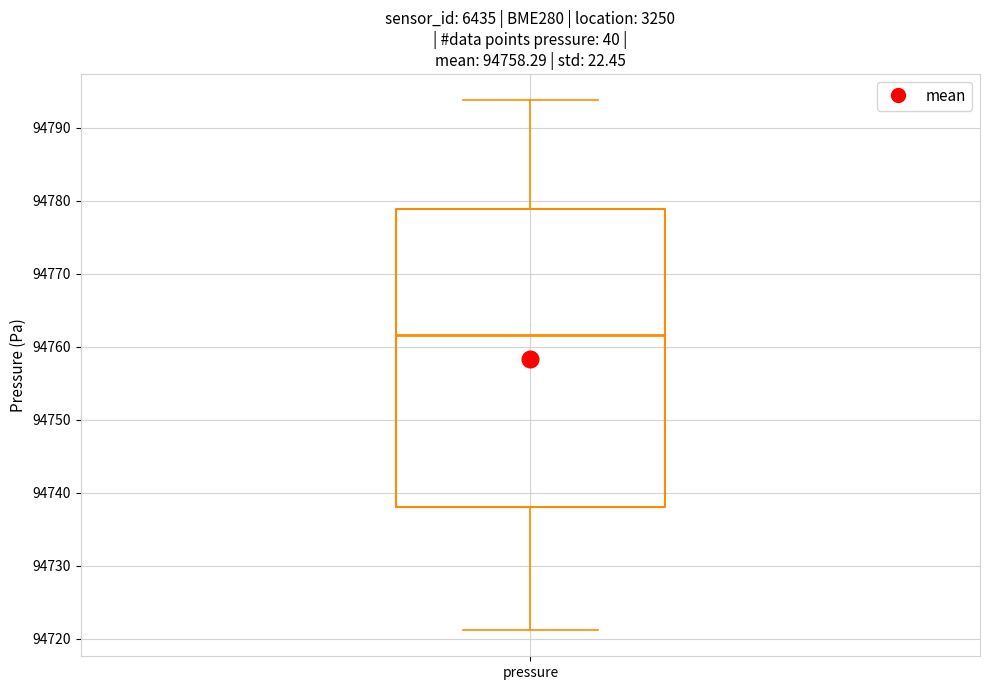

Where does the lower whisker of the box for pressure end on the y-axis? The values are not printed on the chart, so give them approximately, as read against the axis.

94721